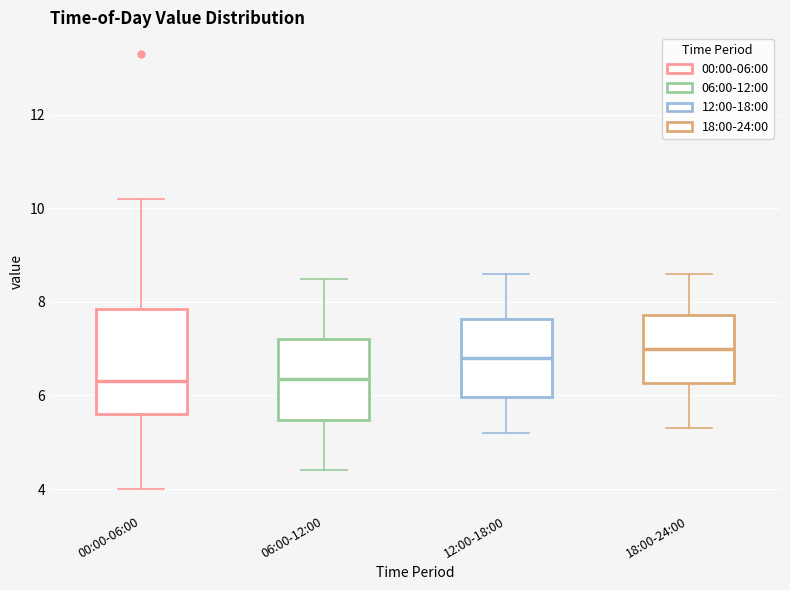

Reading left to right, read every box against the y-axis: the position of its median line, the range the box covers, and the ends of its whiskers. The values are not printed on the chart, so give them approximately, as read against the axis.

00:00-06:00: median 6.4, box 5.6 to 7.8, whiskers 4.0 to 10.2
06:00-12:00: median 6.4, box 5.4 to 7.2, whiskers 4.4 to 8.6
12:00-18:00: median 6.8, box 6.0 to 7.6, whiskers 5.2 to 8.6
18:00-24:00: median 7.0, box 6.2 to 7.8, whiskers 5.4 to 8.6